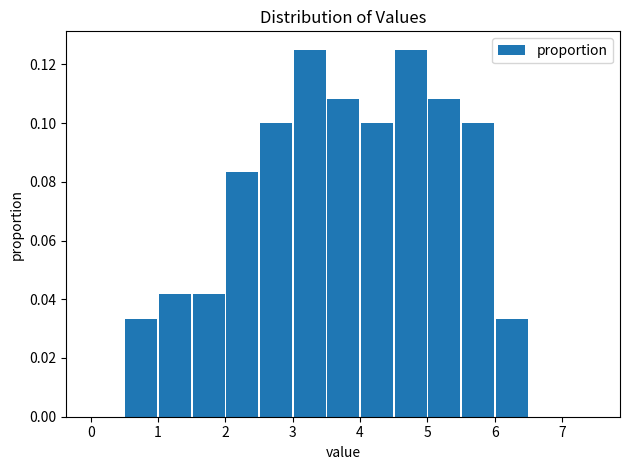

Reading left to right, transcribe this chart: for each bar, give the range it covers on the x-axis and its height. The values are not printed on the chart, so give them approximately, as read against the axis.

0.0 to 0.5: 0
0.5 to 1.0: 0.034
1.0 to 1.5: 0.042
1.5 to 2.0: 0.042
2.0 to 2.5: 0.084
2.5 to 3.0: 0.100
3.0 to 3.5: 0.126
3.5 to 4.0: 0.108
4.0 to 4.5: 0.100
4.5 to 5.0: 0.126
5.0 to 5.5: 0.108
5.5 to 6.0: 0.100
6.0 to 6.5: 0.034
6.5 to 7.0: 0
7.0 to 7.5: 0